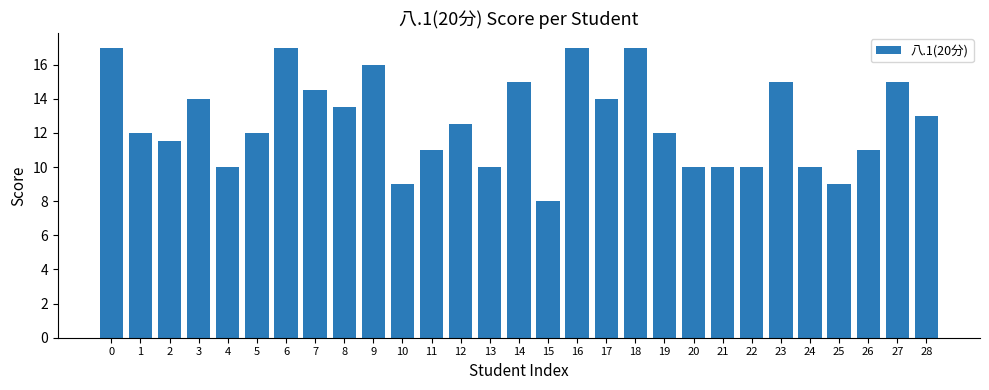

What is the average value?

12.6